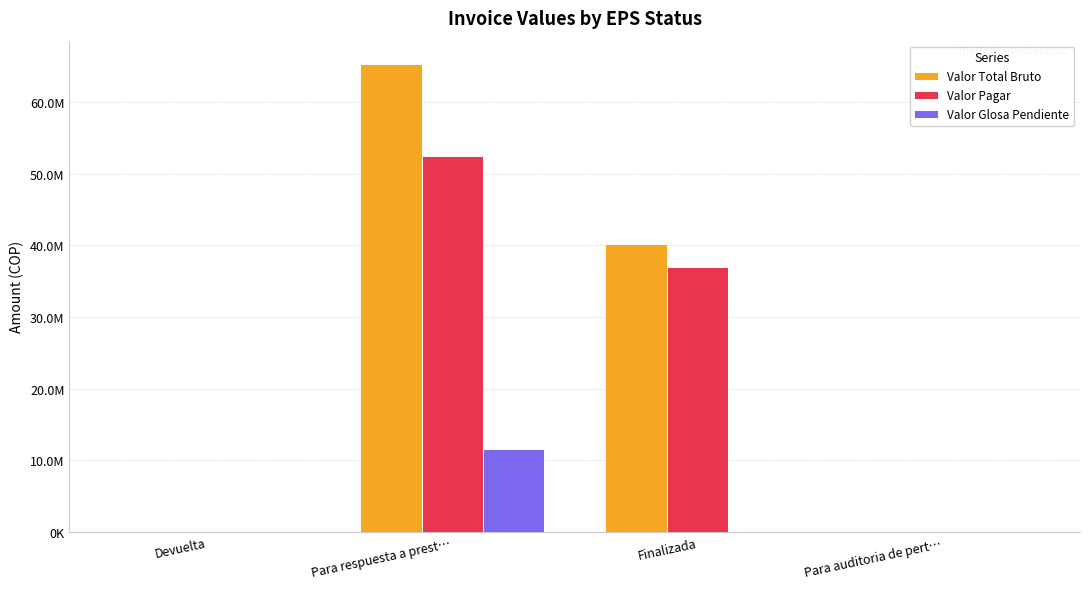

Are the bars grouped side by side (vs. stacked)?

Yes